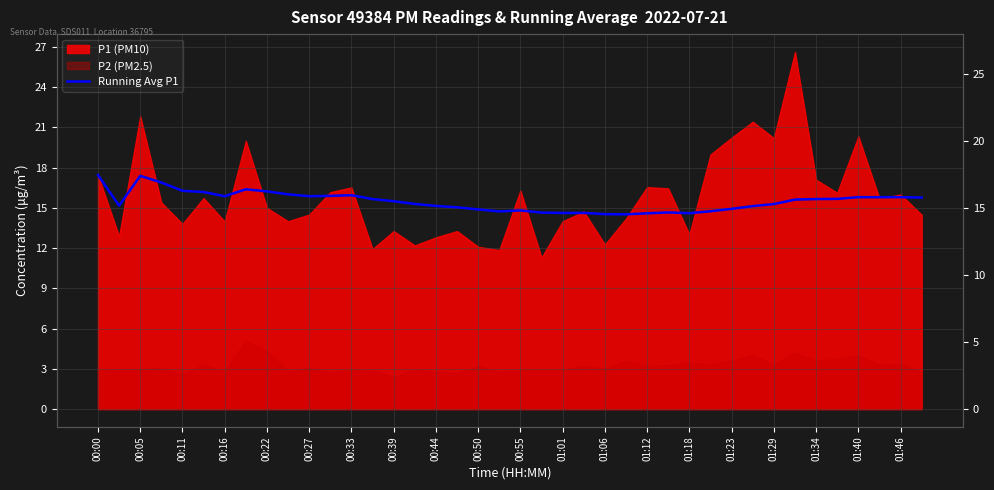

What is the sum of the values at 01:34 and 26?

29.6